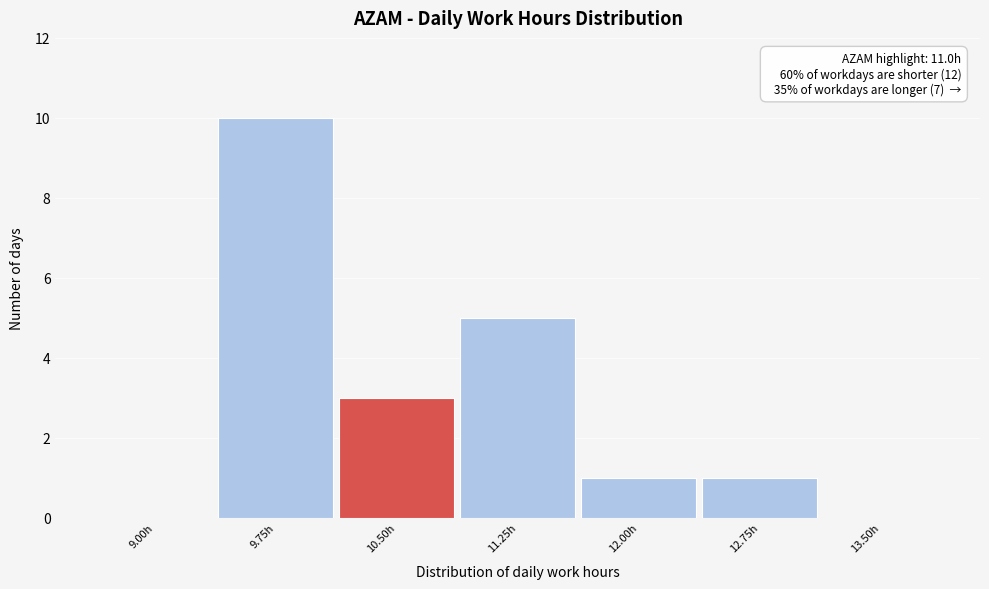

Reading left to right, what are all the values shown in this chart?

9.00h=0	9.75h=10	10.50h=3	11.25h=5	12.00h=1	12.75h=1	13.50h=0